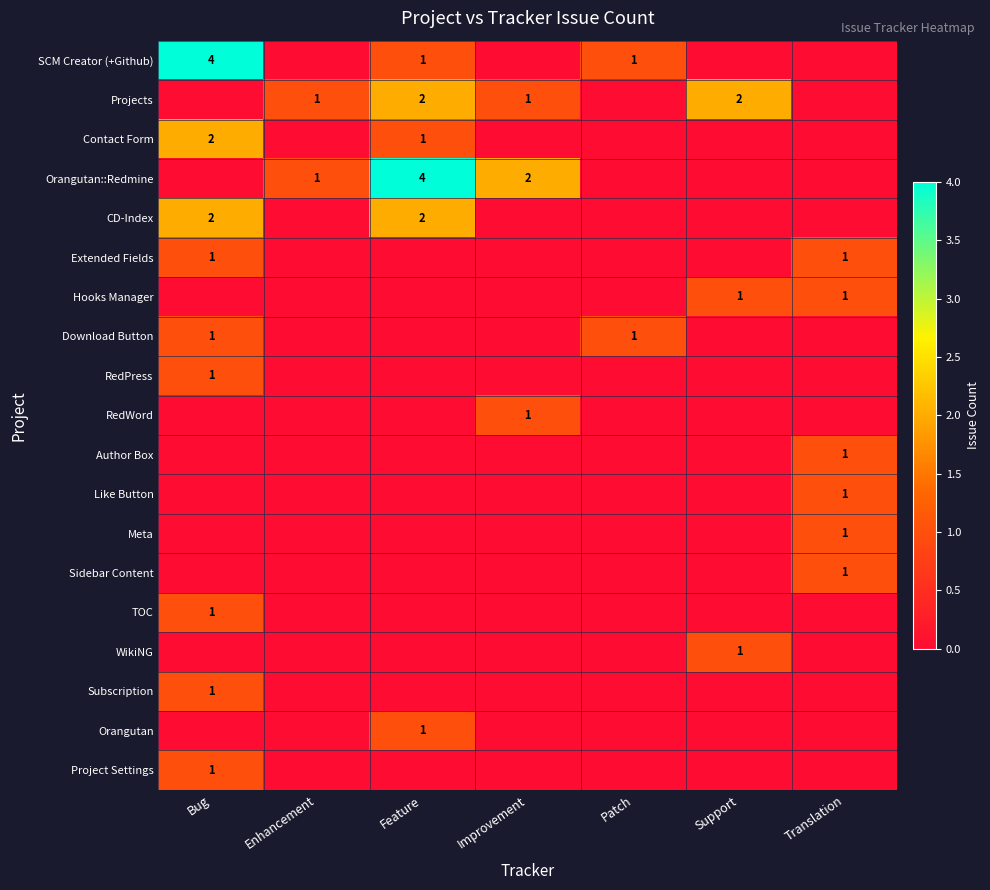

True or false: Orangutan has a value of 1 at Feature.

True